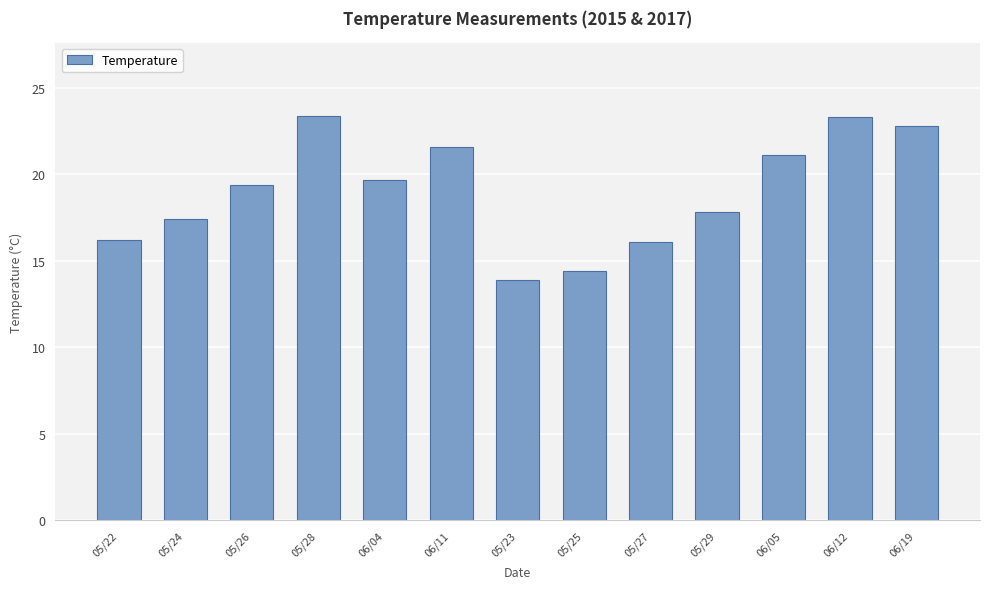

Are the bars grouped side by side (vs. stacked)?

No